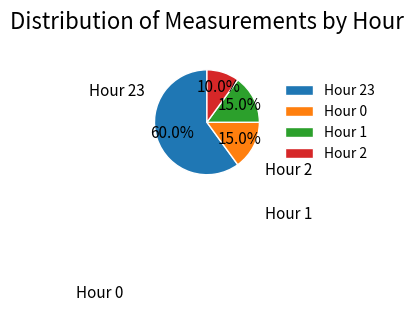

Is it true that Hour 23 is 71% of the pie?

False